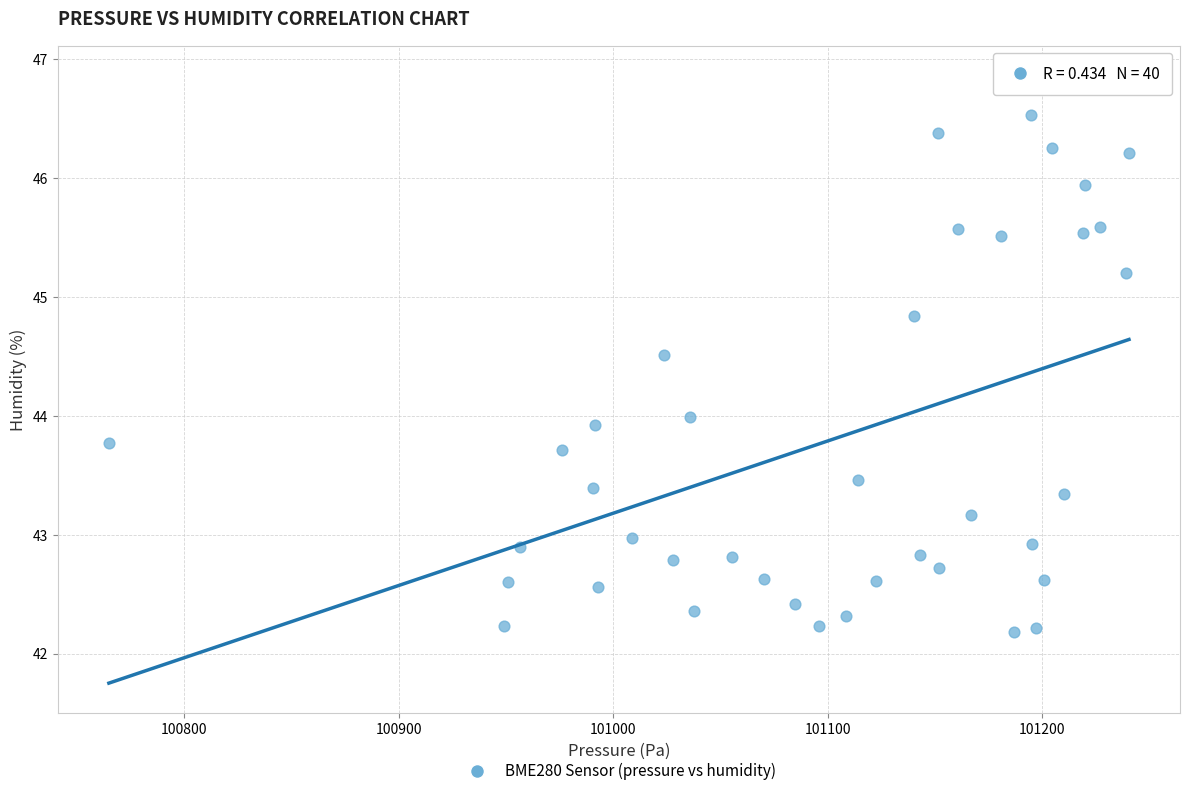

What is the range of Y values (max minus min)?

4.7